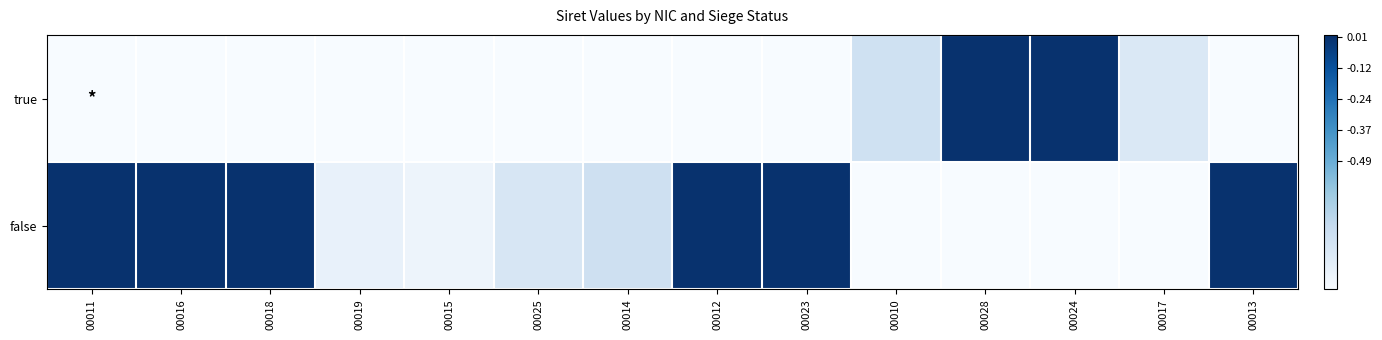

Reading left to right, what are all the values shown in this chart?

true: 00011=-1.0	00016=-1.0	00018=-1.0	00019=-1.0	00015=-1.0	00025=-1.0	00014=-1.0	00012=-1.0	00023=-1.0	00010=-0.8	00028=-0.0	00024=-0.0	00017=-0.9	00013=-1.0
false: 00011=-0.0	00016=-0.0	00018=-0.0	00019=-0.9	00015=-1.0	00025=-0.8	00014=-0.8	00012=-0.0	00023=-0.0	00010=-1.0	00028=-1.0	00024=-1.0	00017=-1.0	00013=-0.0